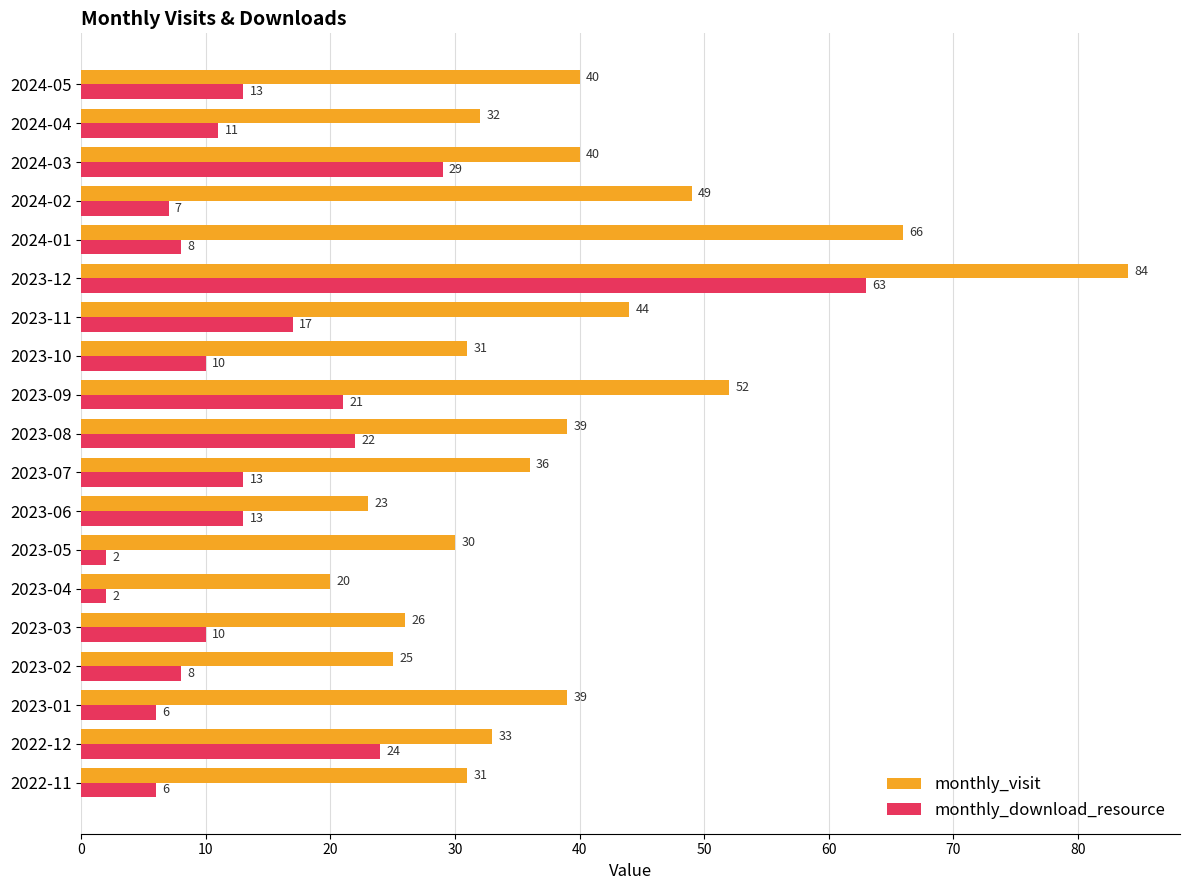

How many distinct data groups are displayed?

2